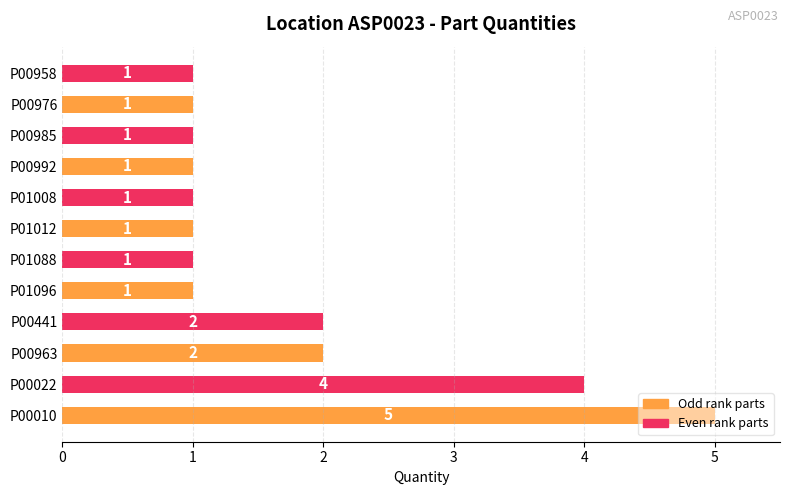

Approximately how many times larger is the value at P00963 compared to P00992?

2.0